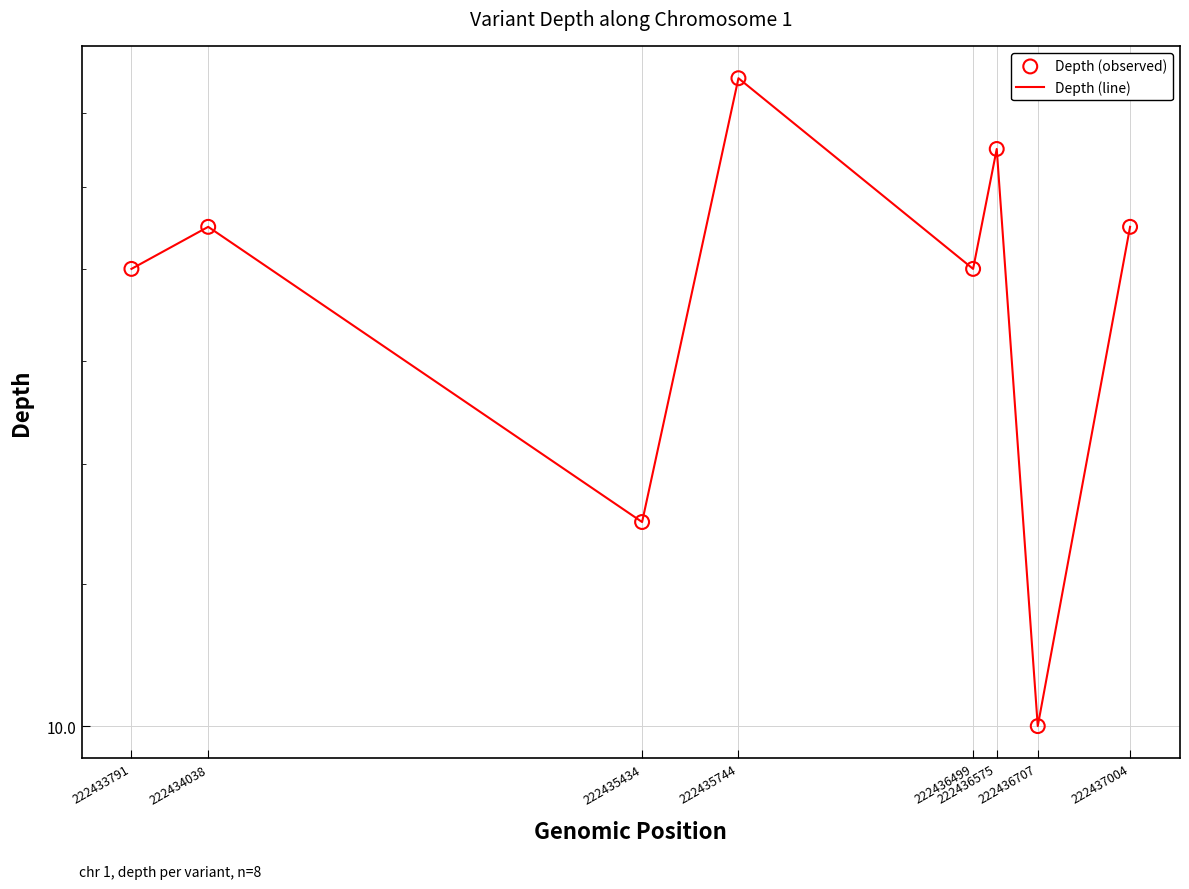

Which series has the largest Y range (max minus min)?

Depth (line)